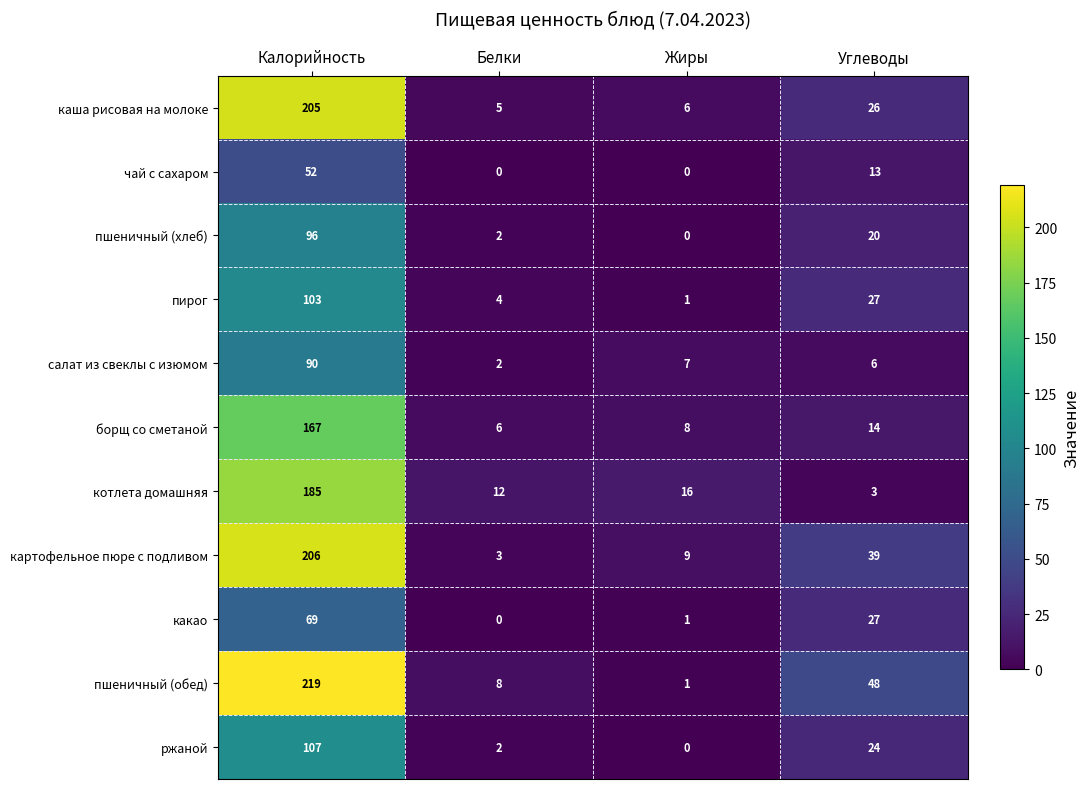

At which label does котлета домашняя reach its minimum?

Углеводы